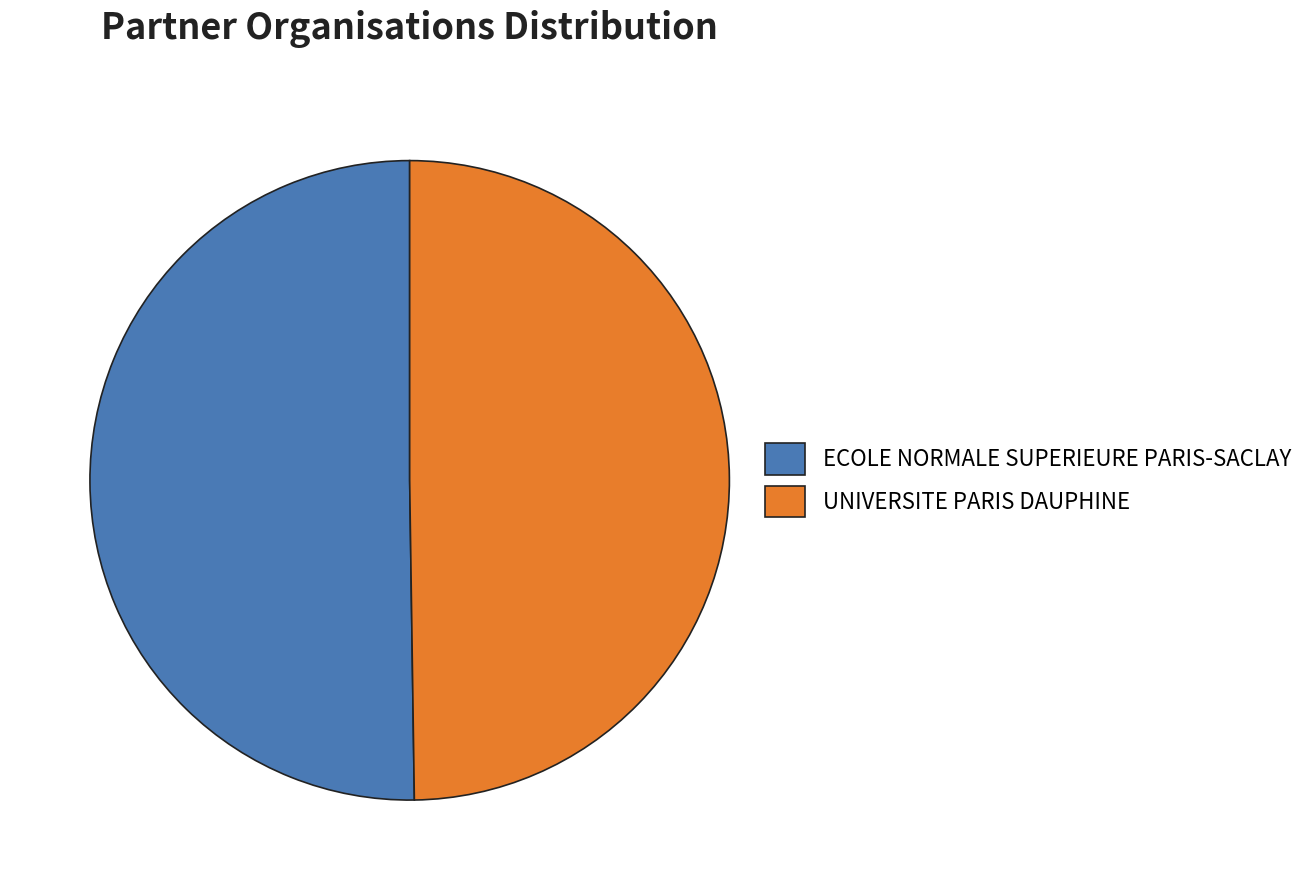

What is the ratio of the value at ECOLE NORMALE SUPERIEURE PARIS-SACLAY to the value at UNIVERSITE PARIS DAUPHINE?

1.0